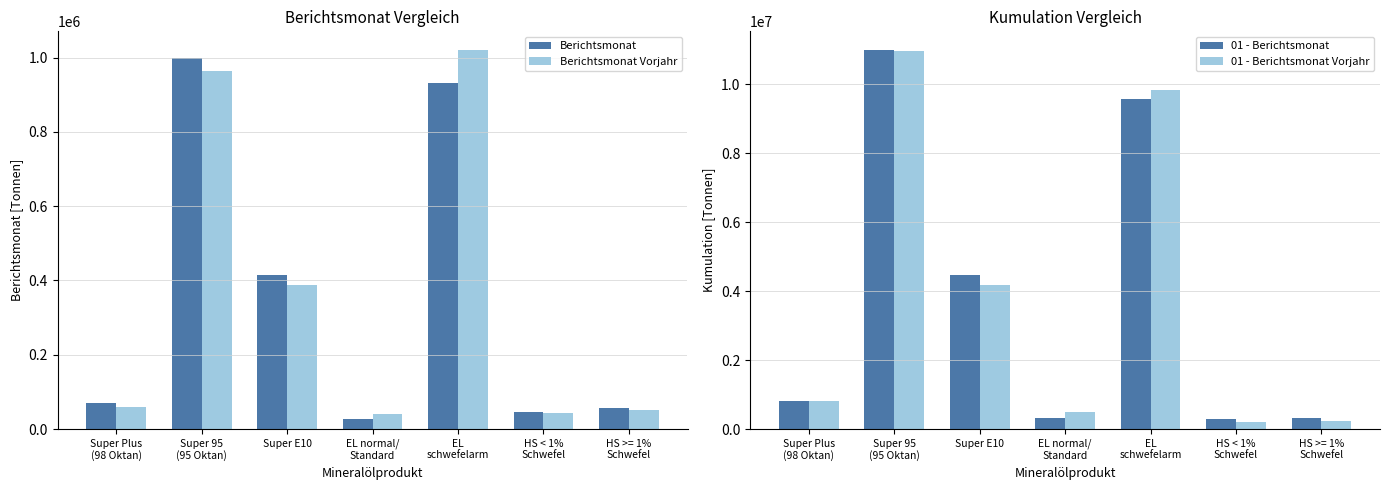

What is the value of the Berichtsmonat Vorjahr bar at the 2nd from the left?

963633